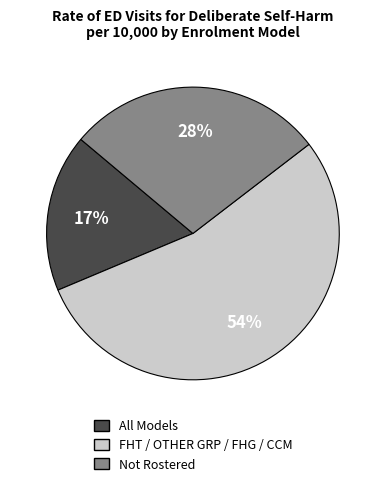

Is there a majority slice in this chart?

Yes